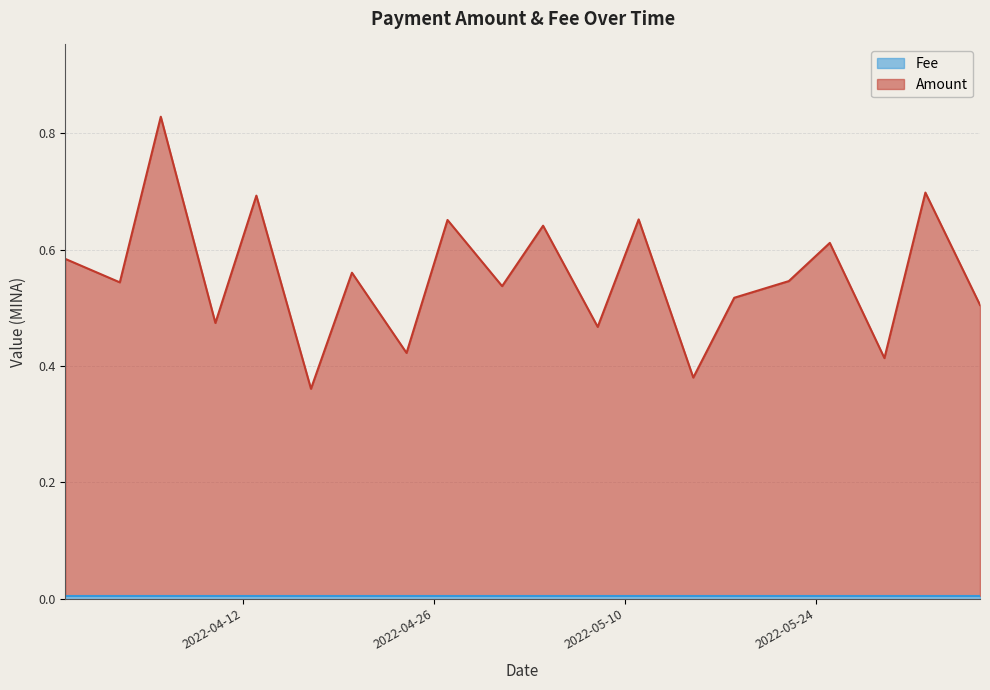

True or false: there are more than 2 points higher than both neighbors.

True